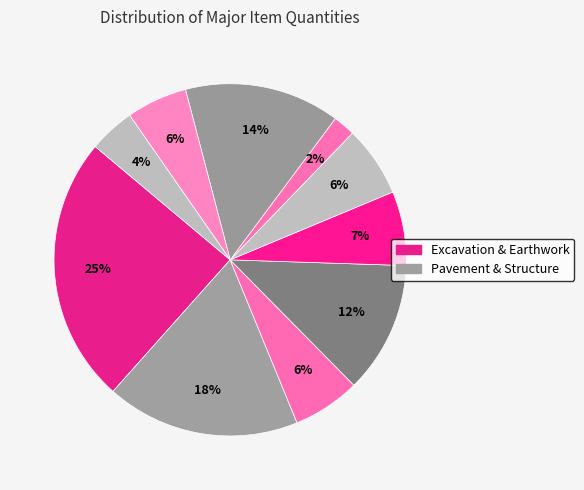

How many slices are in this pie chart?

10